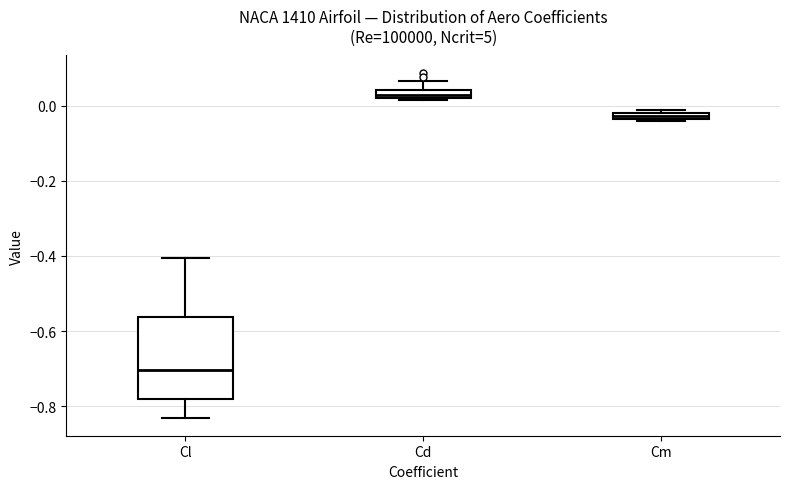

Where is the lower edge of the box for Cl on the y-axis? The values are not printed on the chart, so give them approximately, as read against the axis.

-0.78